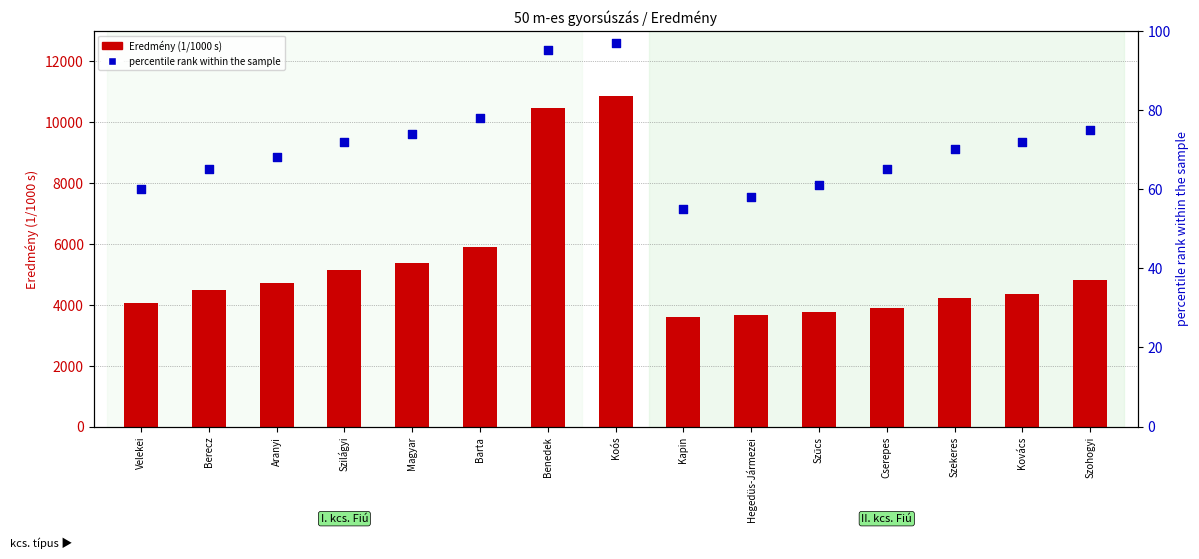

At which category is the sum across all series the highest?

Koós